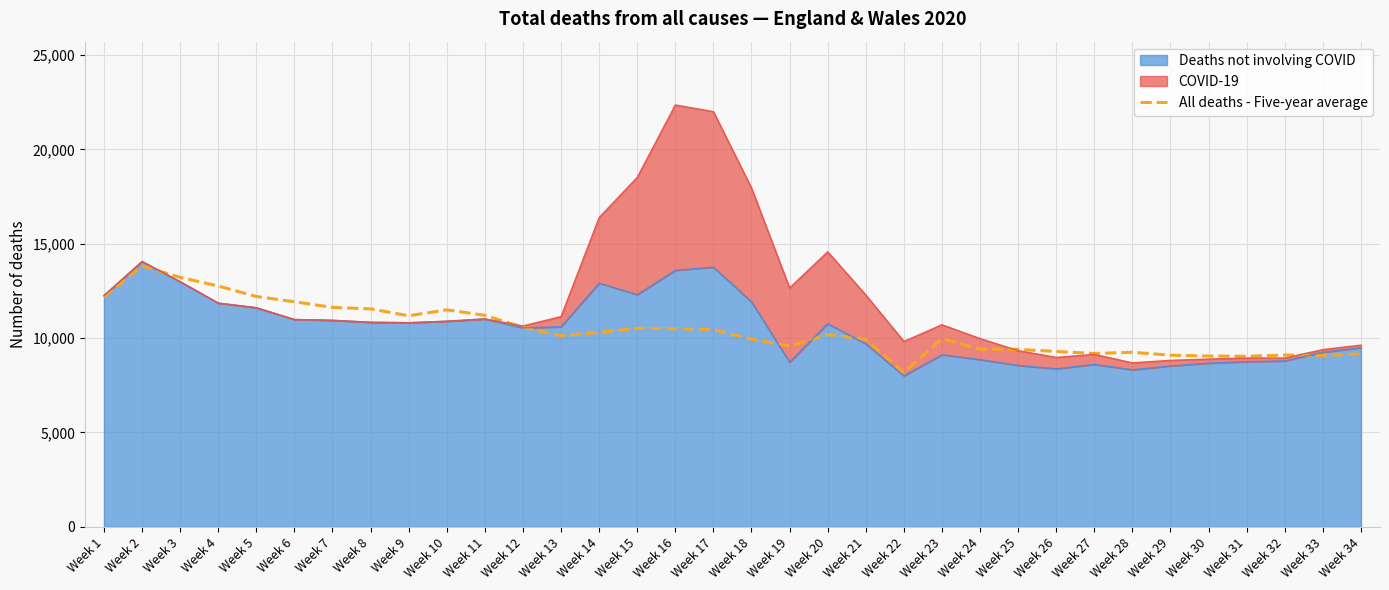

Which label corresponds to the smallest value in the chart?

Week 22